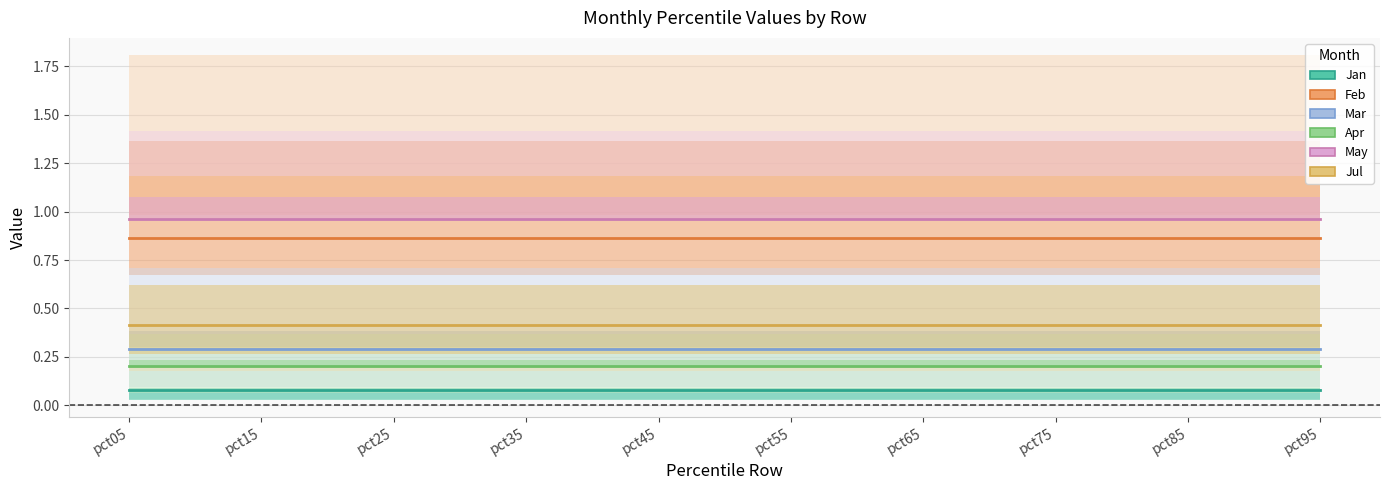

How many lines are shown in the chart?

6